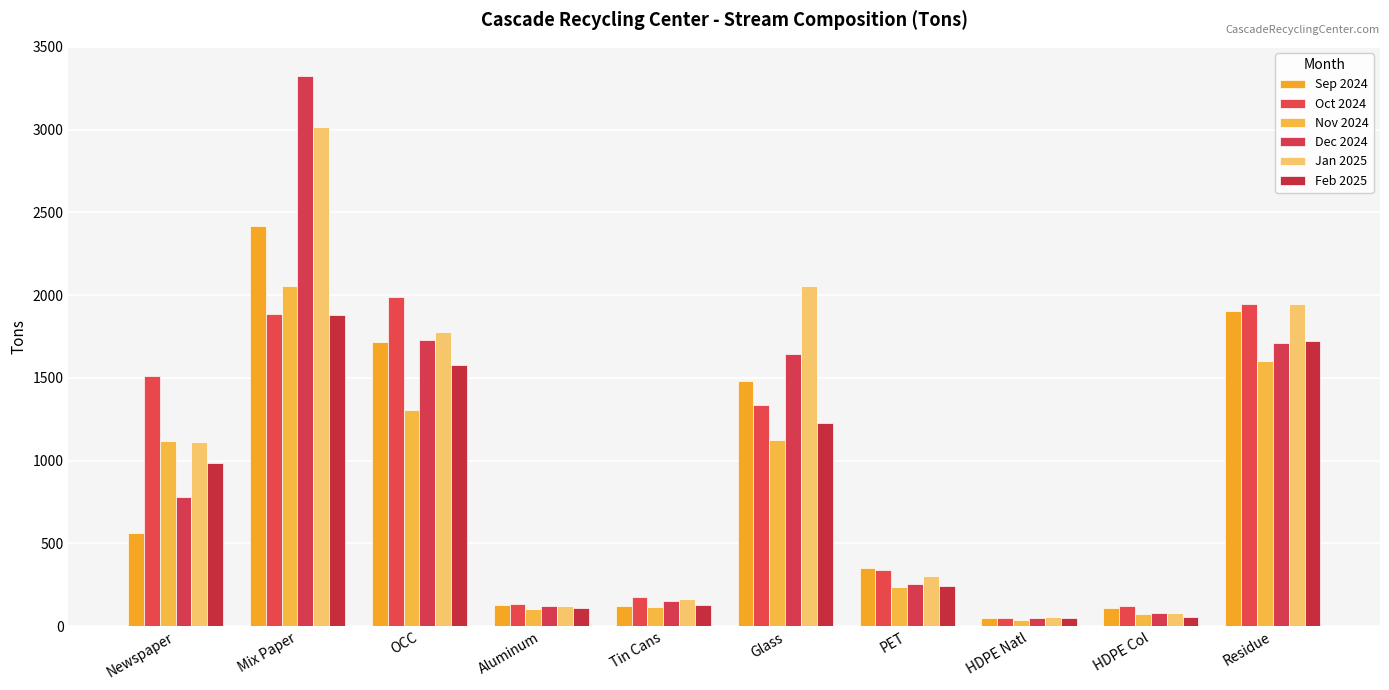

Does the chart contain any negative values?

No